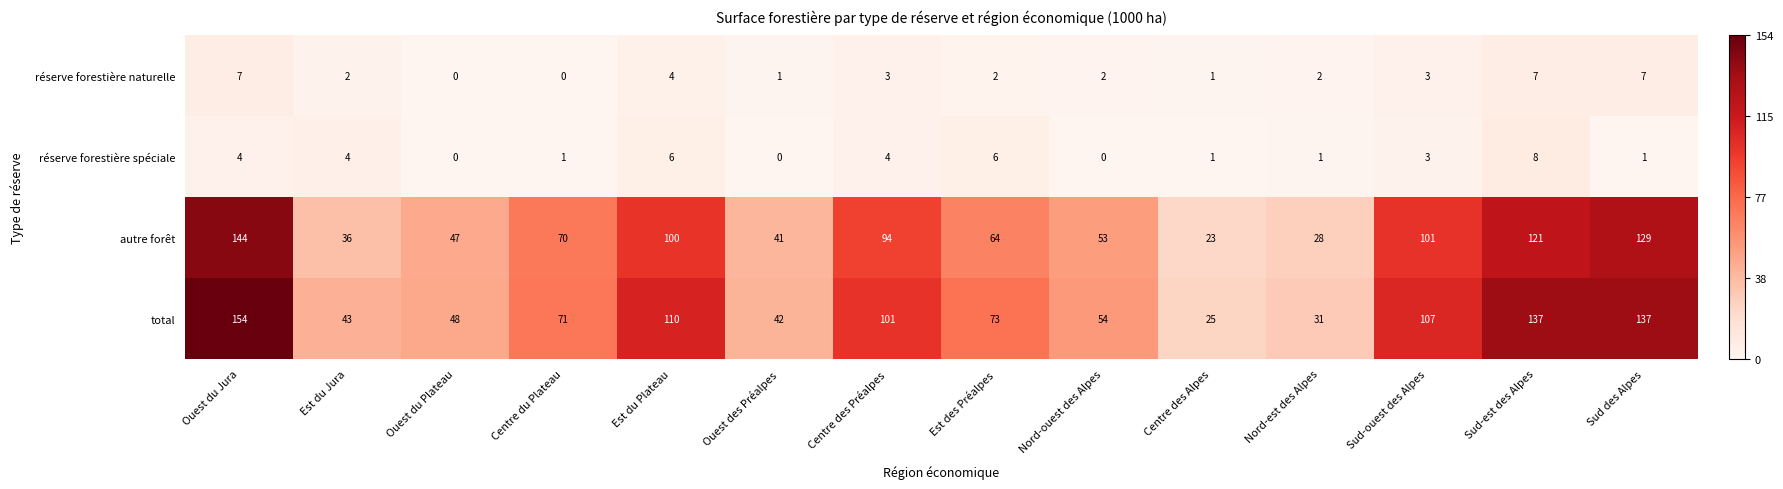

Rank the series by their maximum value, from lowest to highest.

réserve forestière naturelle, réserve forestière spéciale, autre forêt, total